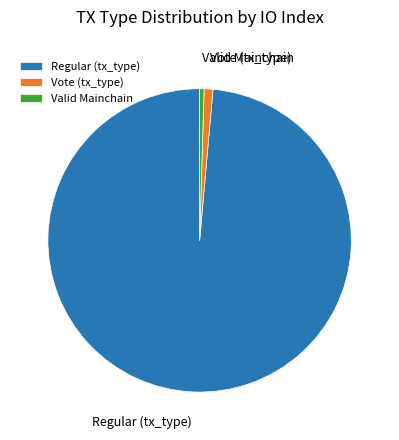

Is the sum of Valid Mainchain and Vote (tx_type) greater than half?

No